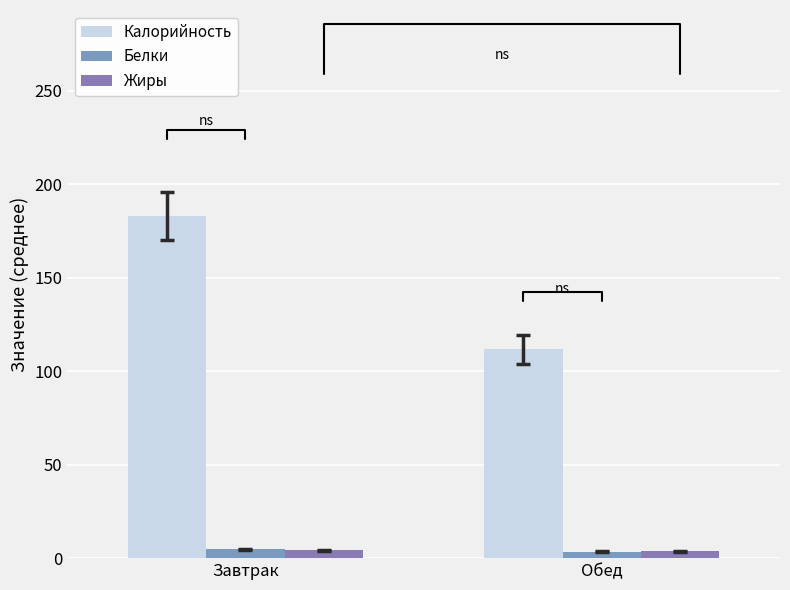

What is the label of the 2nd bar from the right?

Завтрак